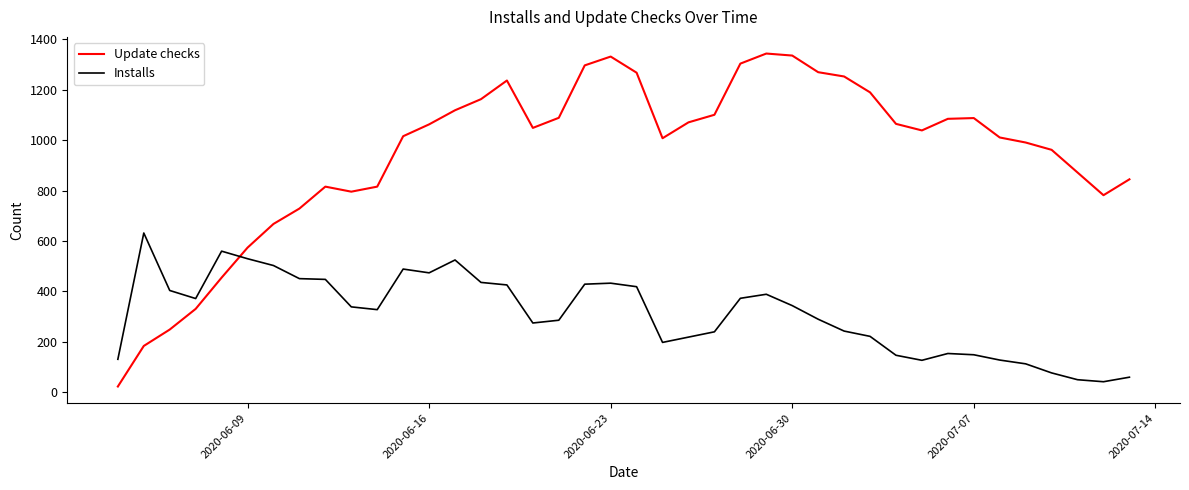

What is the highest value of the Installs series?

632